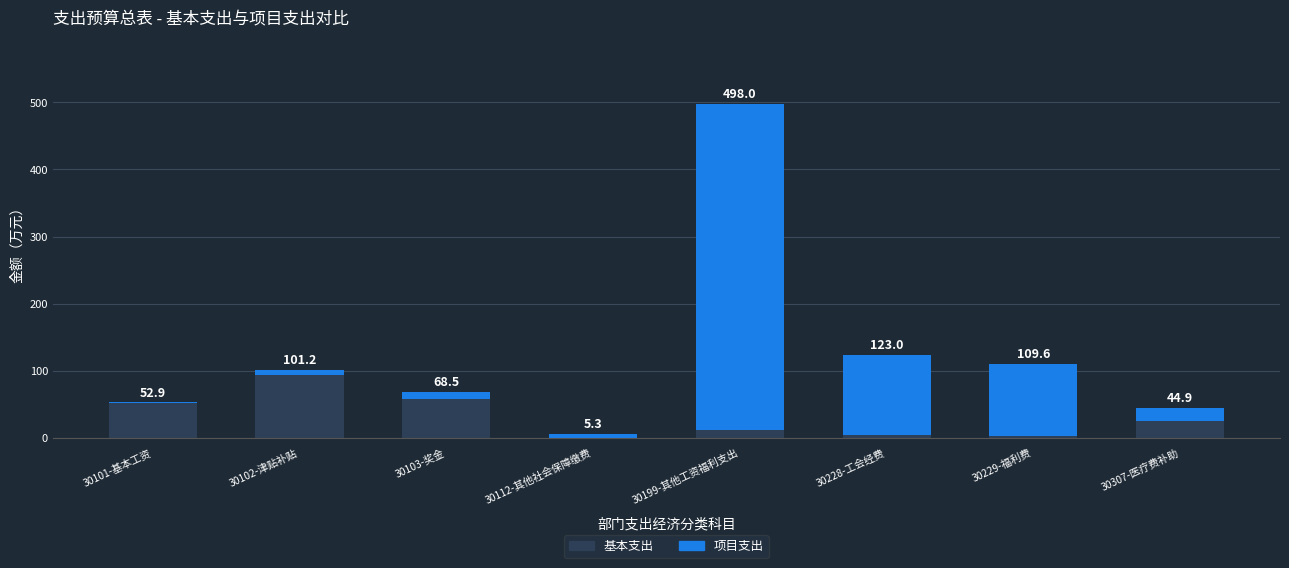

What is the total value across all series at 30112-其他社会保障缴费?

5.3